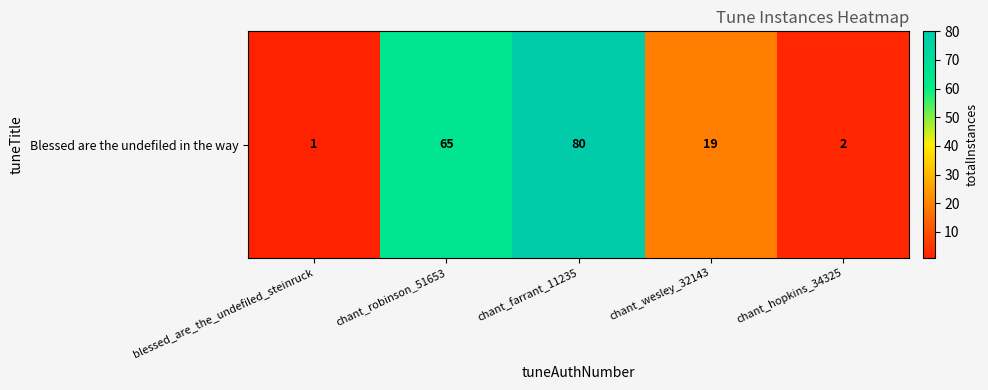

The value at chant_hopkins_34325 is 1. True or false?

False